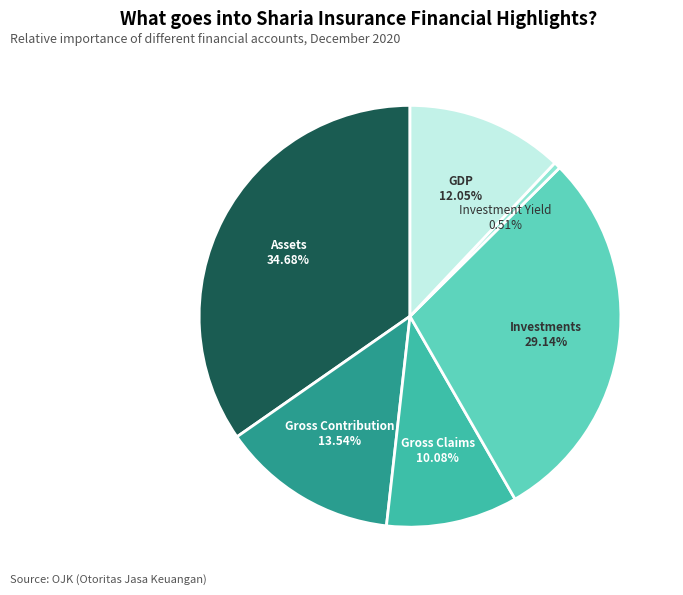

Is there any slice that represents more than half of the pie?

No